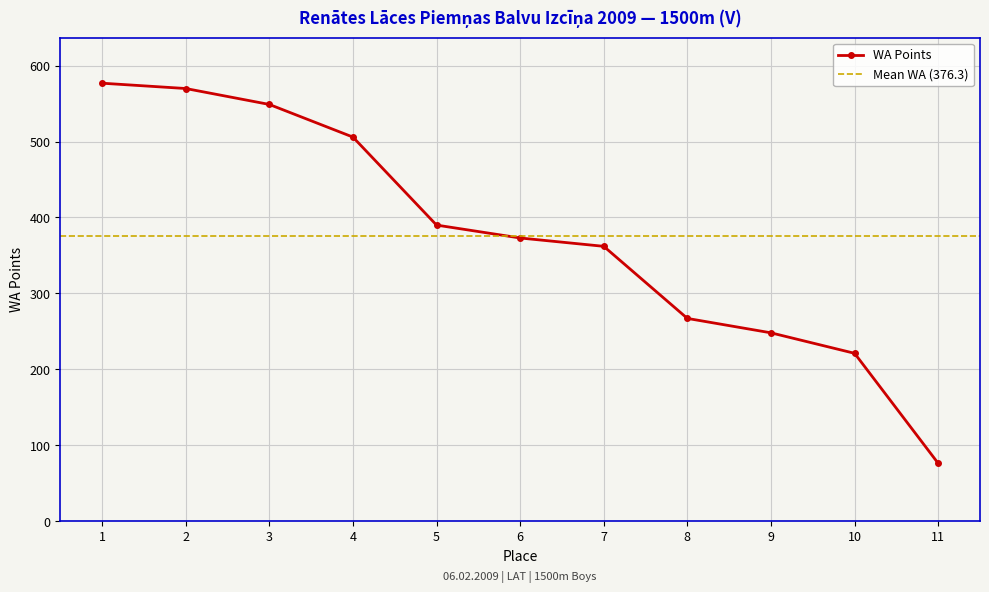

What is the greatest value displayed?

577